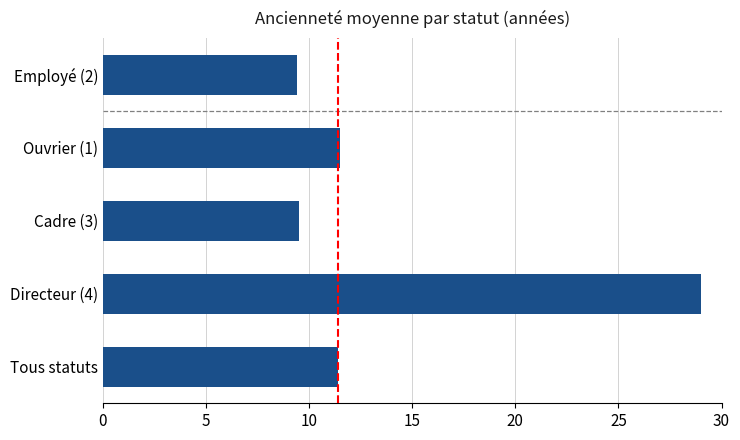

What is the change in value from Directeur (4) to Ouvrier (1)?

-17.5